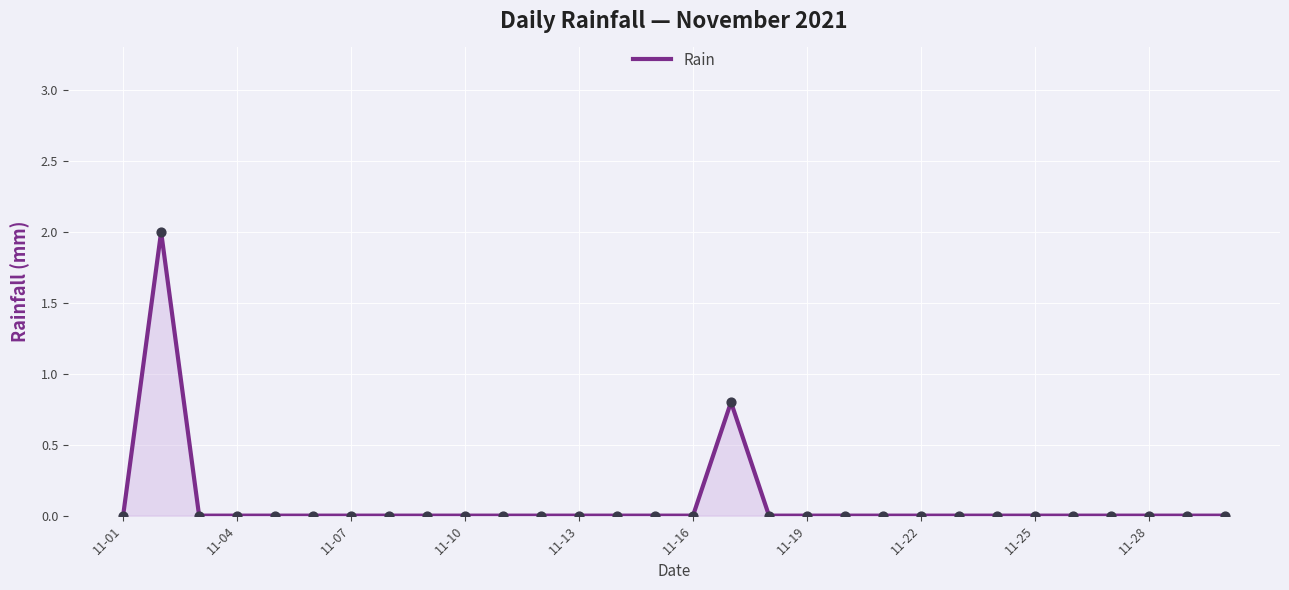

What is the greatest value displayed?

2.0